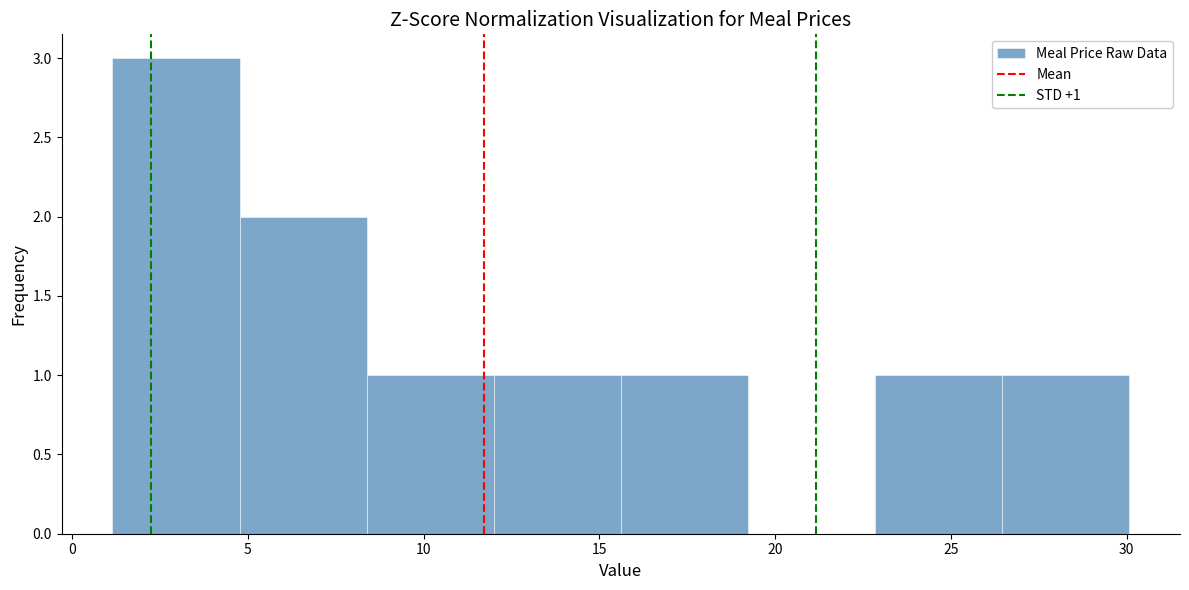

Over which range of the x-axis is the bar tallest?

1.0 to 5.0